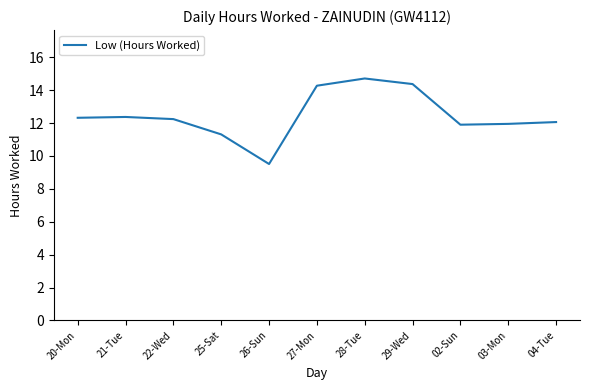

What is the difference between the maximum and minimum values?

5.2